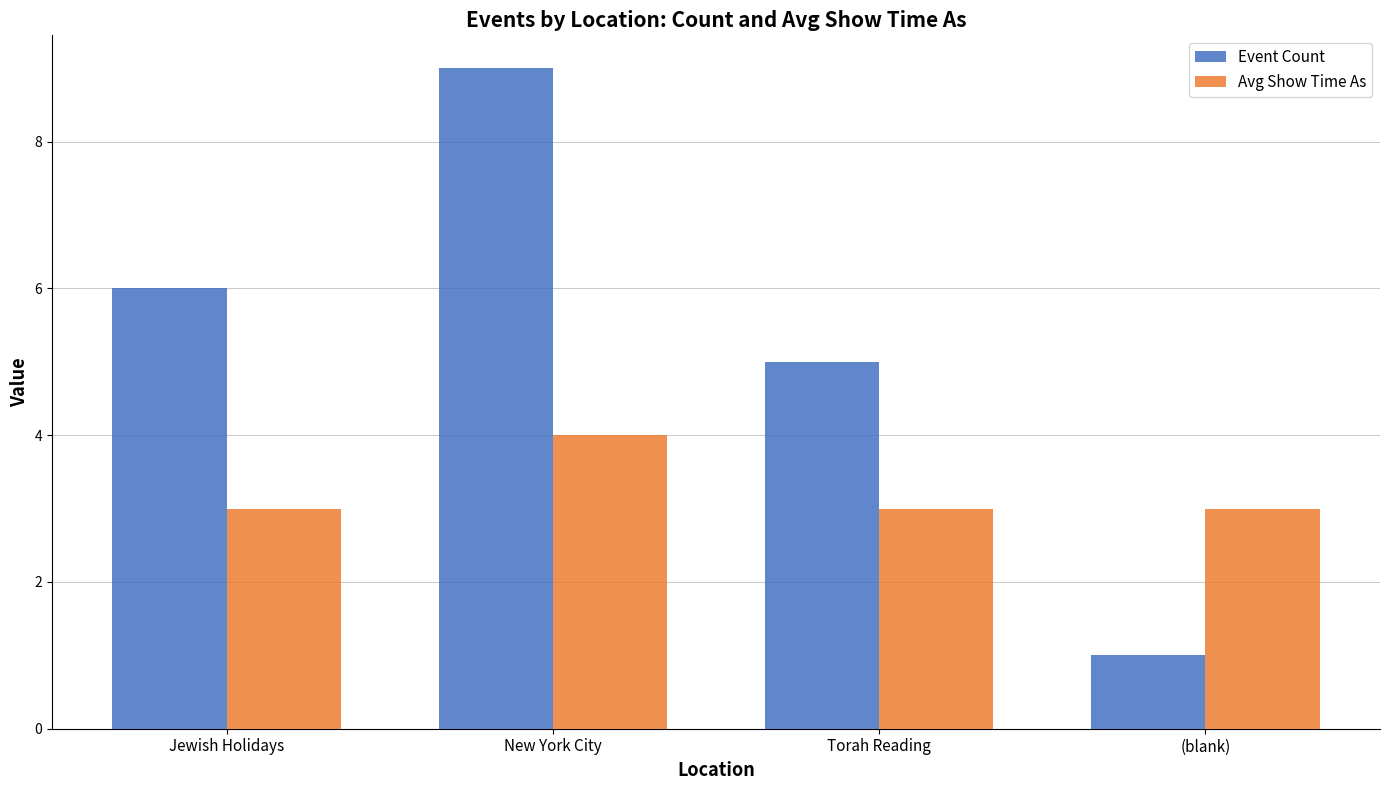

The value of Event Count at Torah Reading is 3. True or false?

False